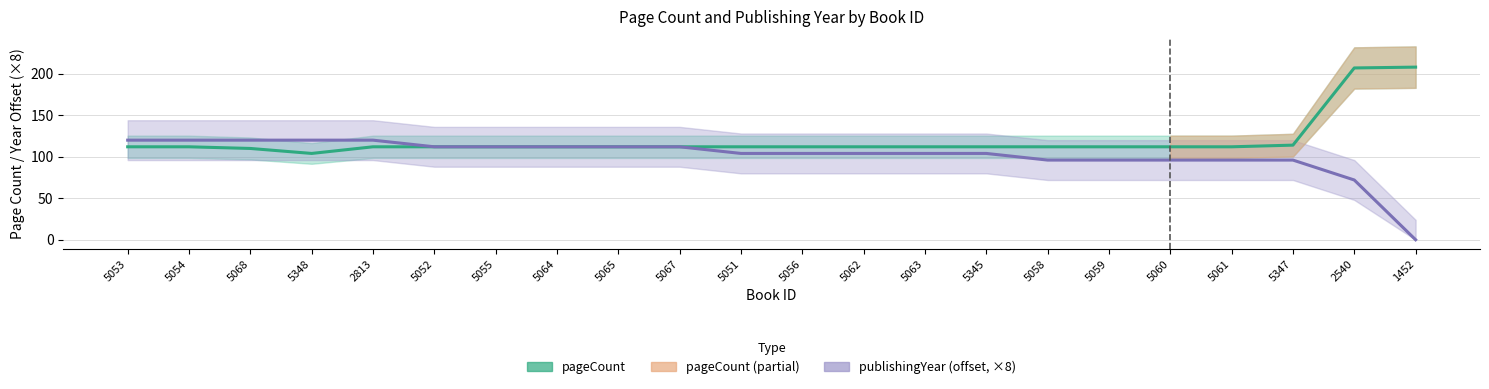

Does the chart display data point markers on the line(s)?

No